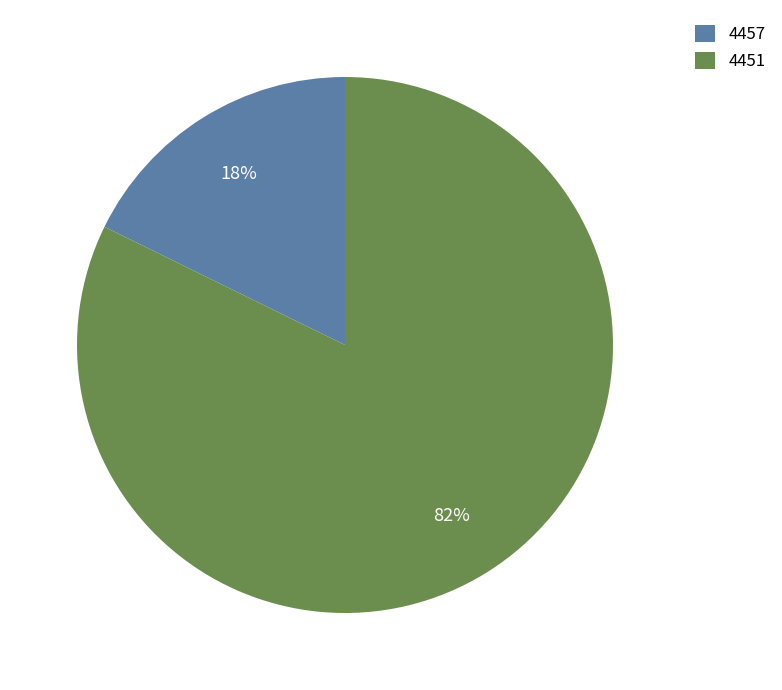

Do 4451 and 4457 together represent more than half of the pie?

Yes